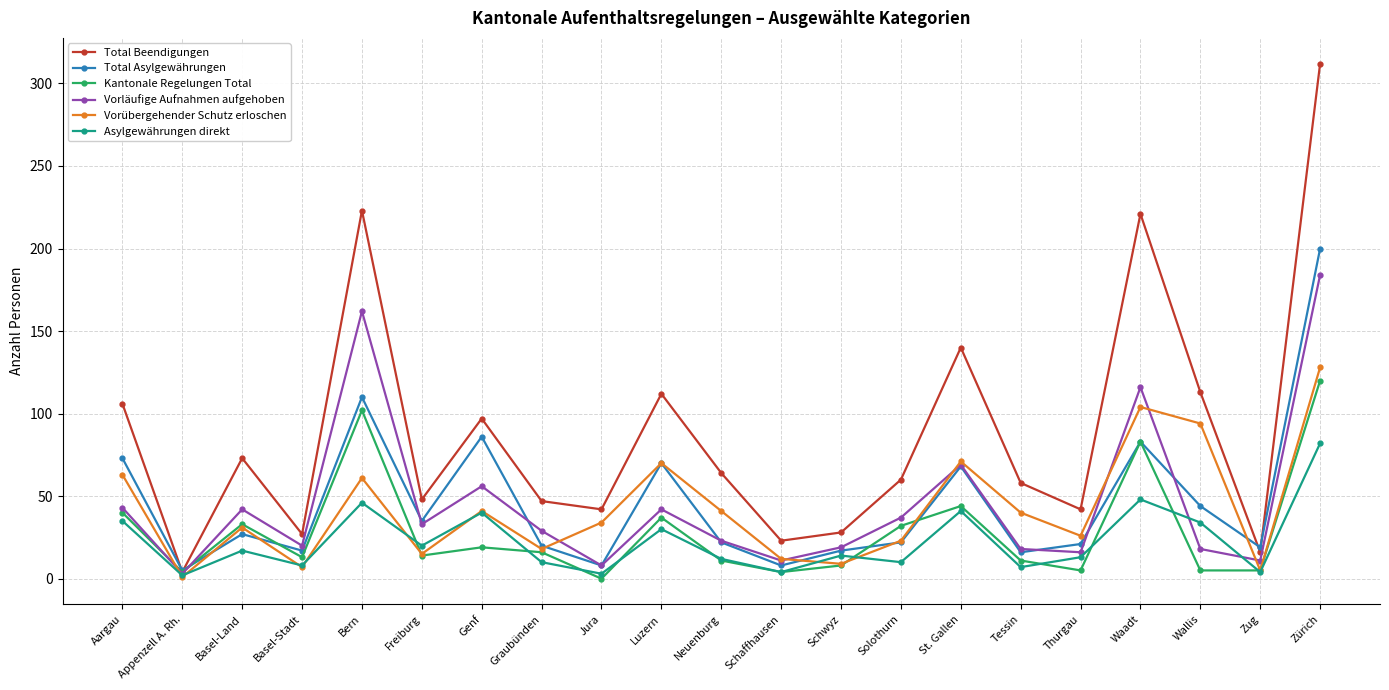

How many interior local valleys does the Total Beendigungen series have?

7